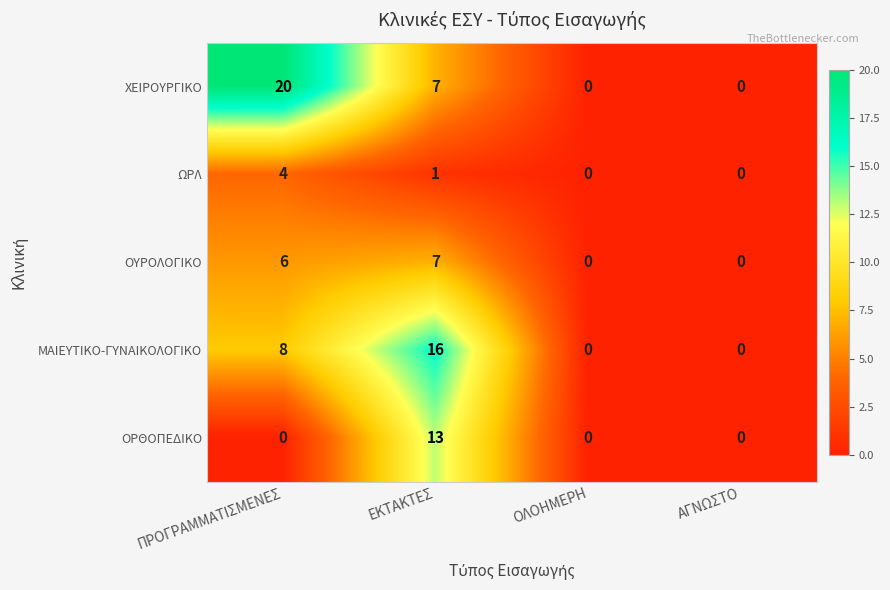

Reading right to left, list all the values displayed in this chart.

ΧΕΙΡΟΥΡΓΙΚΟ: ΑΓΝΩΣΤΟ=0	ΟΛΟΗΜΕΡΗ=0	ΕΚΤΑΚΤΕΣ=7	ΠΡΟΓΡΑΜΜΑΤΙΣΜΕΝΕΣ=20
ΩΡΛ: ΑΓΝΩΣΤΟ=0	ΟΛΟΗΜΕΡΗ=0	ΕΚΤΑΚΤΕΣ=1	ΠΡΟΓΡΑΜΜΑΤΙΣΜΕΝΕΣ=4
ΟΥΡΟΛΟΓΙΚΟ: ΑΓΝΩΣΤΟ=0	ΟΛΟΗΜΕΡΗ=0	ΕΚΤΑΚΤΕΣ=7	ΠΡΟΓΡΑΜΜΑΤΙΣΜΕΝΕΣ=6
ΜΑΙΕΥΤΙΚΟ-ΓΥΝΑΙΚΟΛΟΓΙΚΟ: ΑΓΝΩΣΤΟ=0	ΟΛΟΗΜΕΡΗ=0	ΕΚΤΑΚΤΕΣ=16	ΠΡΟΓΡΑΜΜΑΤΙΣΜΕΝΕΣ=8
ΟΡΘΟΠΕΔΙΚΟ: ΑΓΝΩΣΤΟ=0	ΟΛΟΗΜΕΡΗ=0	ΕΚΤΑΚΤΕΣ=13	ΠΡΟΓΡΑΜΜΑΤΙΣΜΕΝΕΣ=0